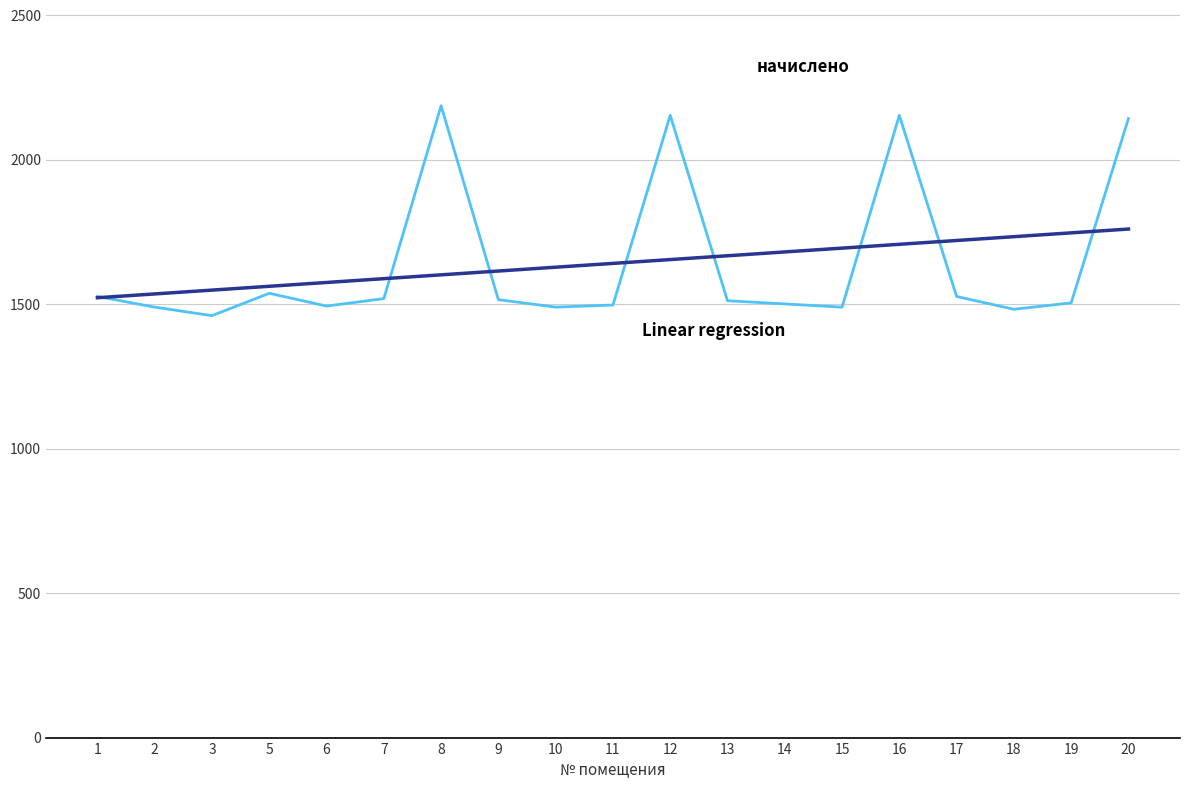

What is the maximum value shown in the chart?

2186.4